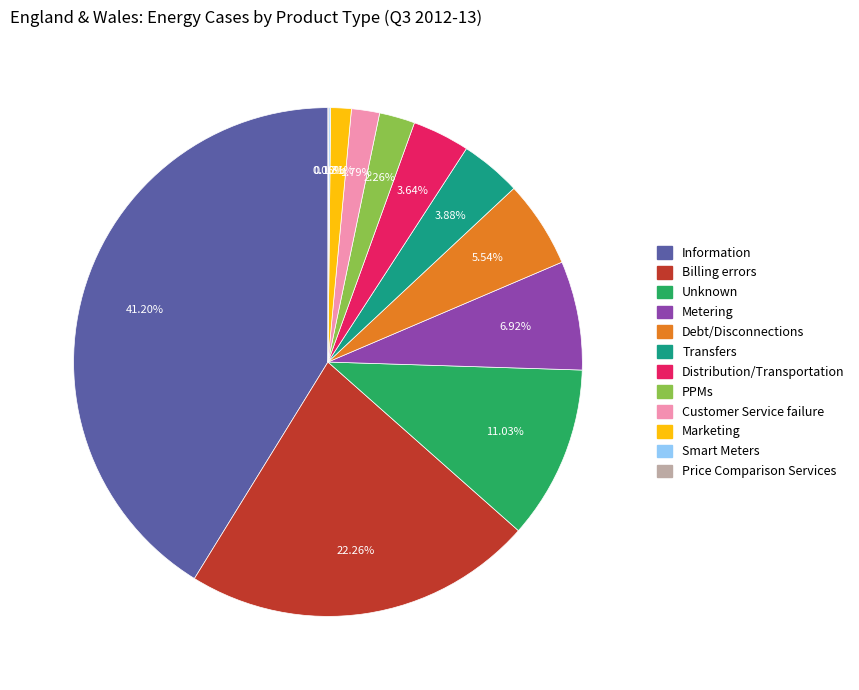

Is there any slice that represents more than half of the pie?

No